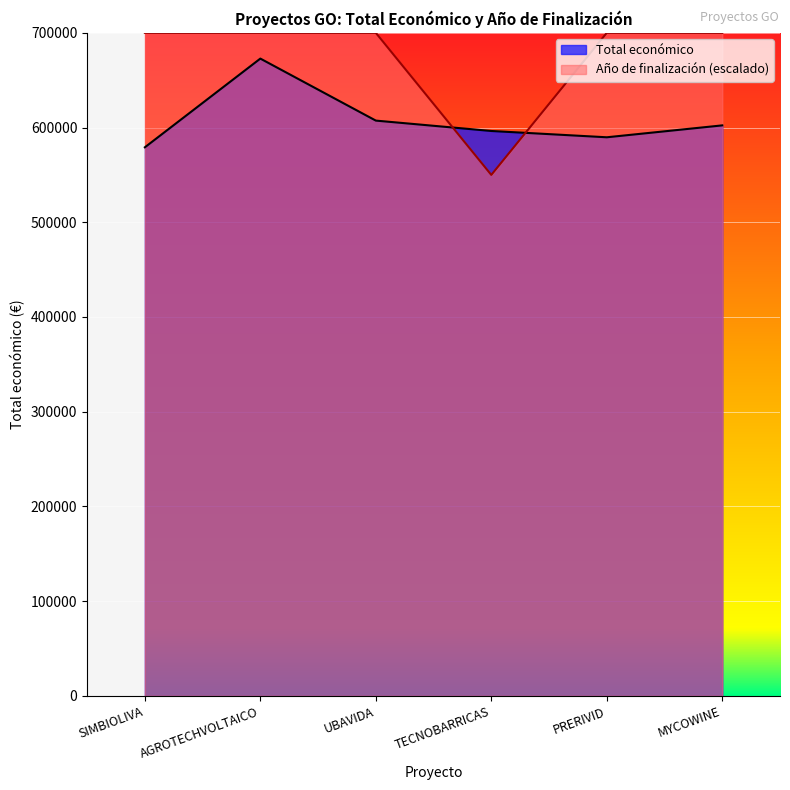

The value of Año de finalización at SIMBIOLIVA is 700000.0. True or false?

True